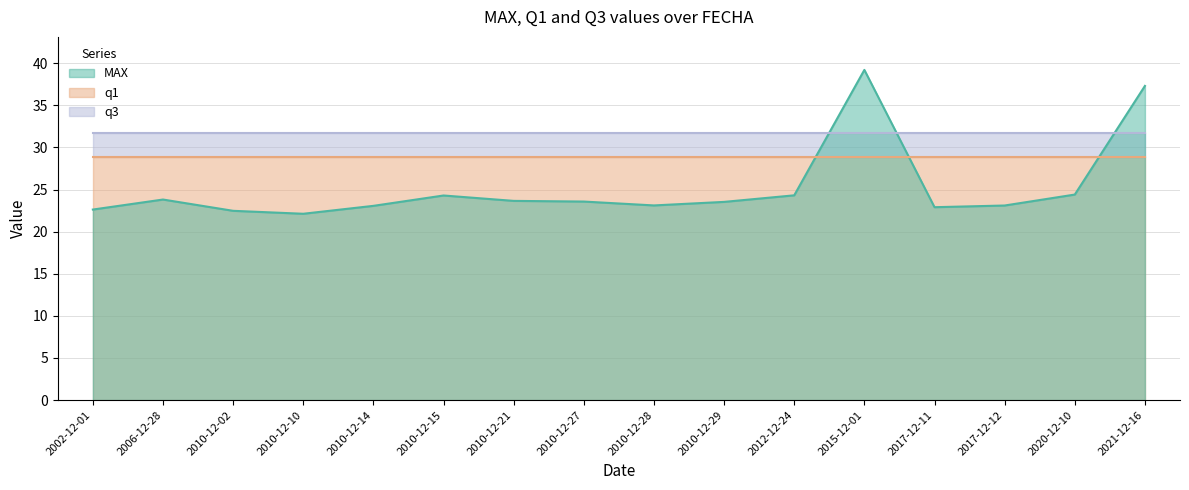

Is it true that q3 equals 31.7 at 2010-12-02?

True